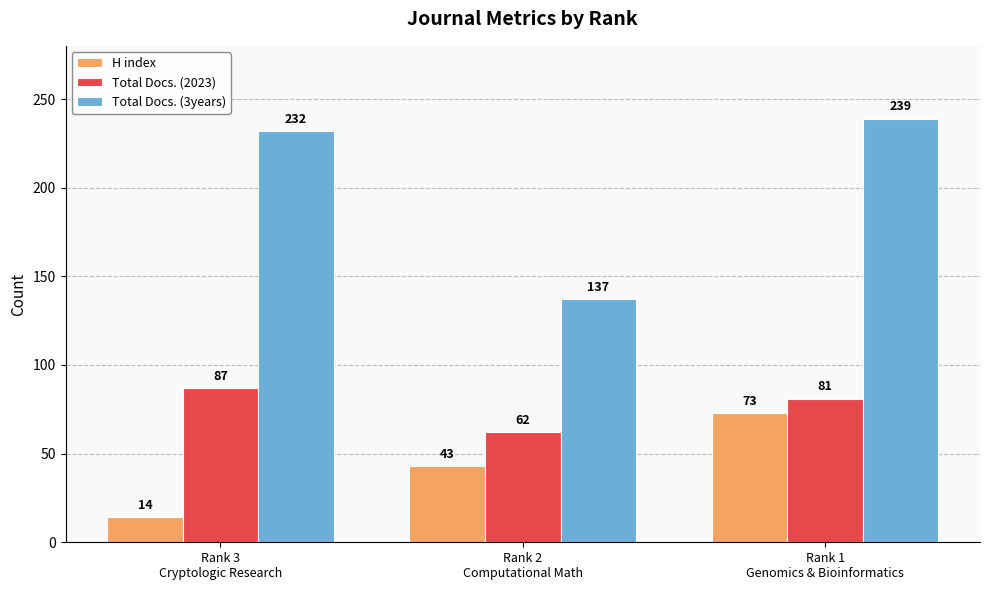

What are all the series names shown in the legend?

H index, Total Docs. (2023), Total Docs. (3years)